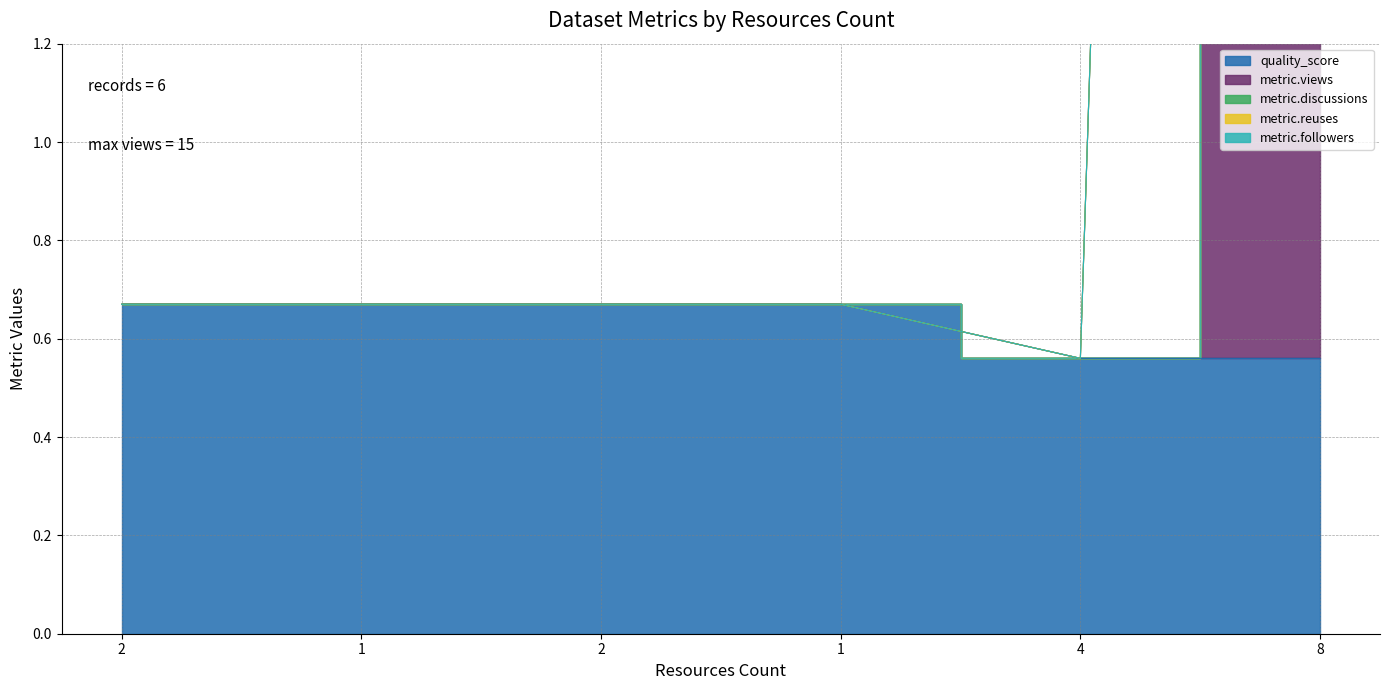

Count the number of data series in this chart.

5